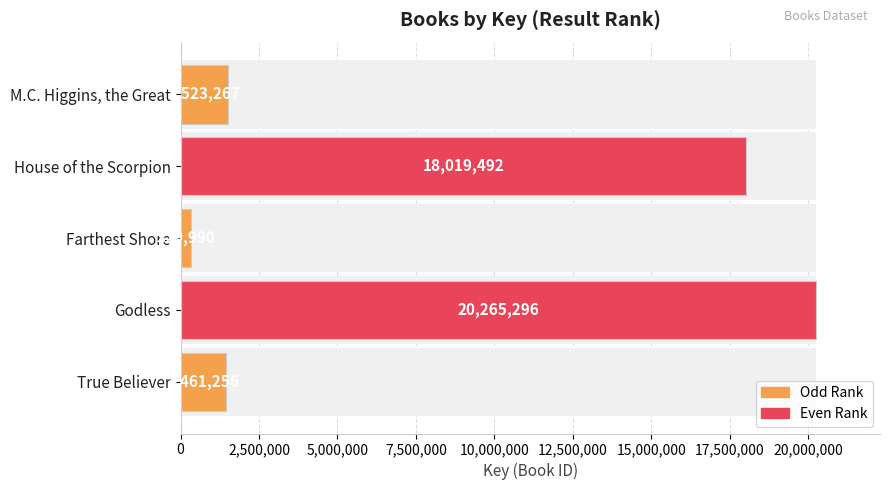

How many bars are there in total?

5